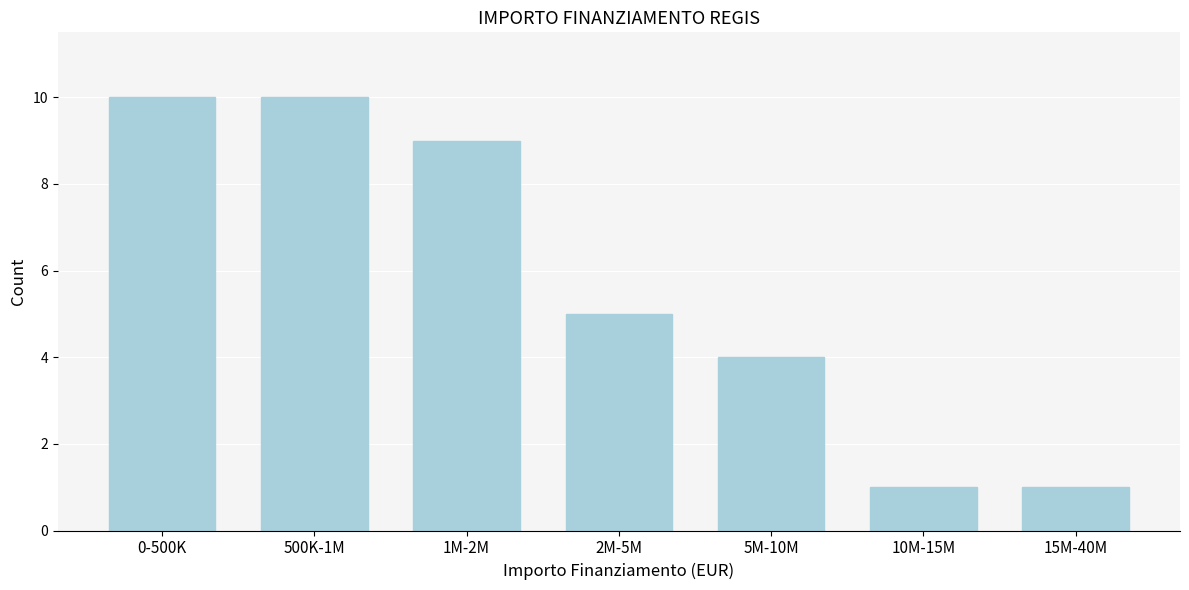

Reading left to right, transcribe all the data shown in this chart.

0-500K=10	500K-1M=10	1M-2M=9	2M-5M=5	5M-10M=4	10M-15M=1	15M-40M=1